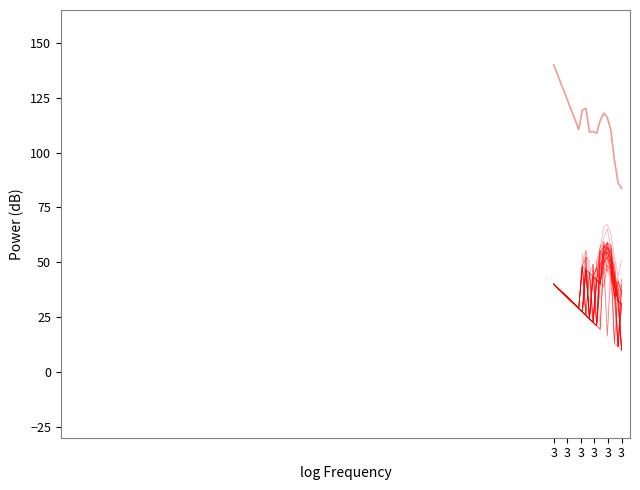

Rank the series by their average value, from highest to lowest.

Mean envelope, MPQ spectrum